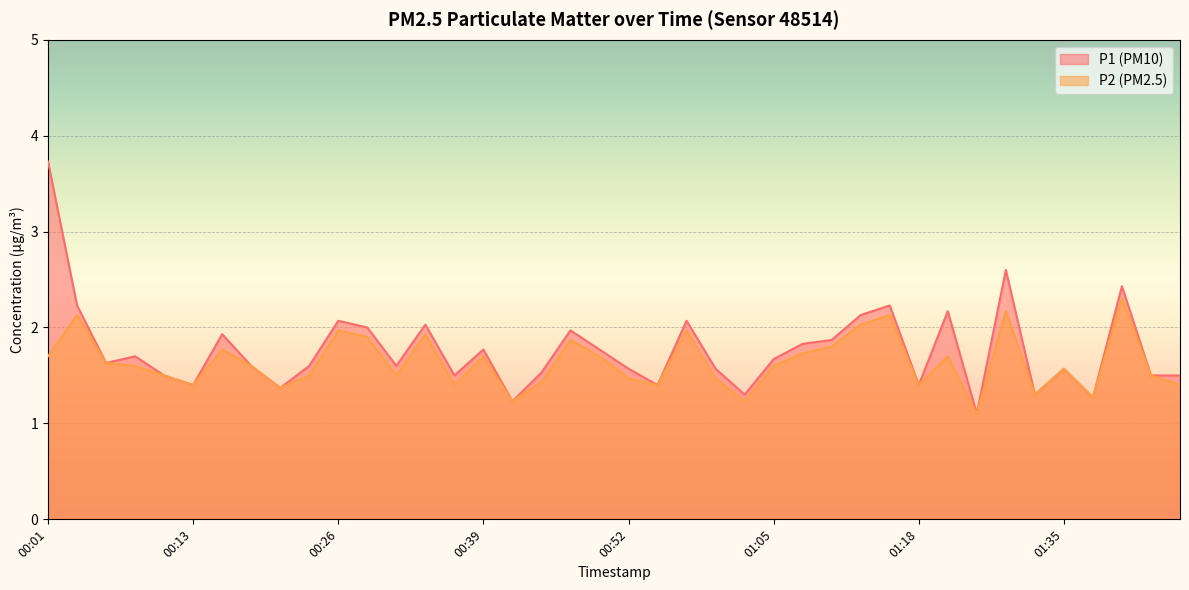

What are all the series names shown in the legend?

P1 (PM10), P2 (PM2.5)